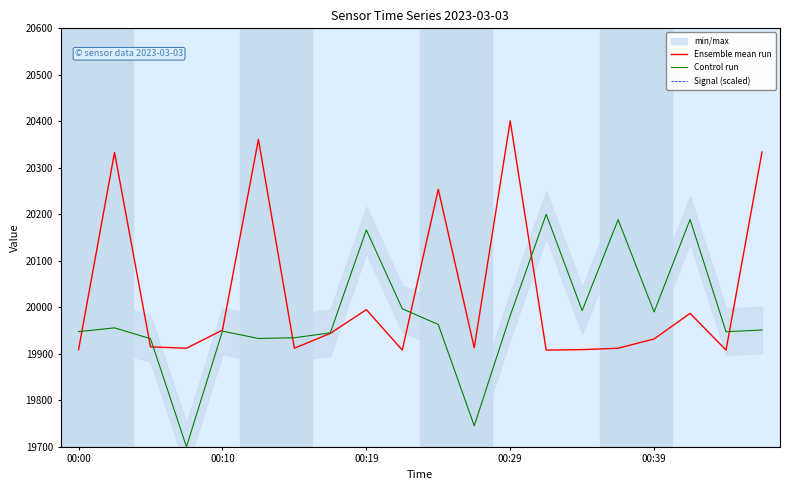

The Control run series shows 13303.7 at 00:39. True or false?

False